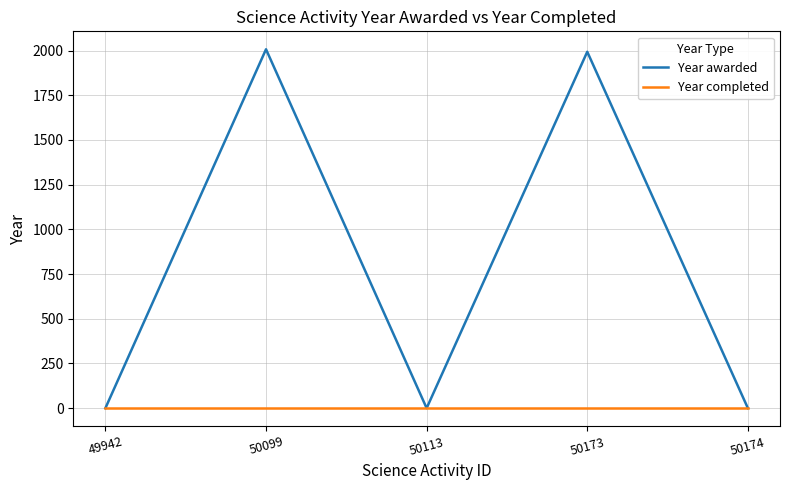

Which series has the widest spread of values?

Year awarded